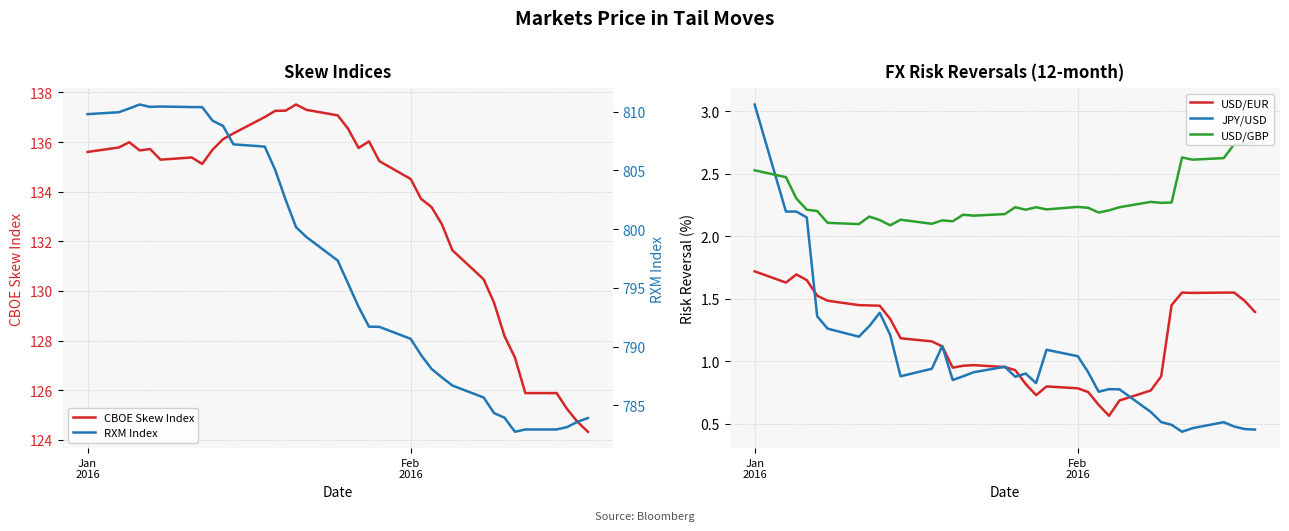

What is the minimum value for CBOE Skew Index?

124.3